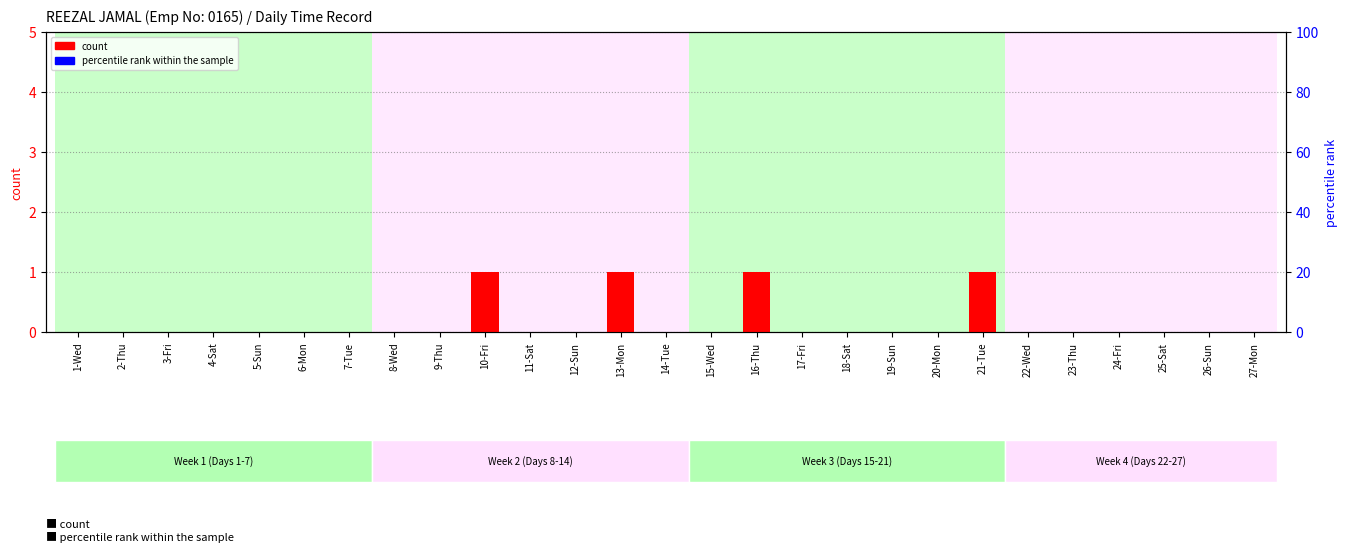

Reading left to right, extract all data points from this chart.

count: 1-Wed=0	2-Thu=0	3-Fri=0	4-Sat=0	5-Sun=0	6-Mon=0	7-Tue=0	8-Wed=0	9-Thu=0	10-Fri=1	11-Sat=0	12-Sun=0	13-Mon=1	14-Tue=0	15-Wed=0	16-Thu=1	17-Fri=0	18-Sat=0	19-Sun=0	20-Mon=0	21-Tue=1	22-Wed=0	23-Thu=0	24-Fri=0	25-Sat=0	26-Sun=0	27-Mon=0
percentile rank within the sample: 1-Wed=0	2-Thu=0	3-Fri=0	4-Sat=0	5-Sun=0	6-Mon=0	7-Tue=0	8-Wed=0	9-Thu=0	10-Fri=0	11-Sat=0	12-Sun=0	13-Mon=0	14-Tue=0	15-Wed=0	16-Thu=0	17-Fri=0	18-Sat=0	19-Sun=0	20-Mon=0	21-Tue=0	22-Wed=0	23-Thu=0	24-Fri=0	25-Sat=0	26-Sun=0	27-Mon=0